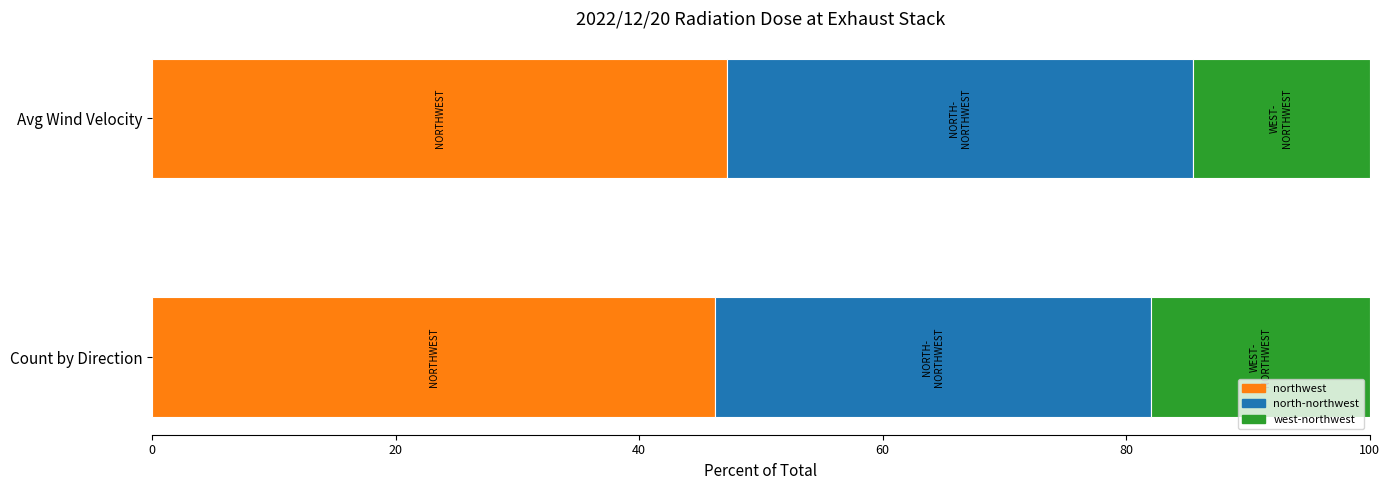

How many data points in Avg Wind Velocity (m/s) are less than 5?

1